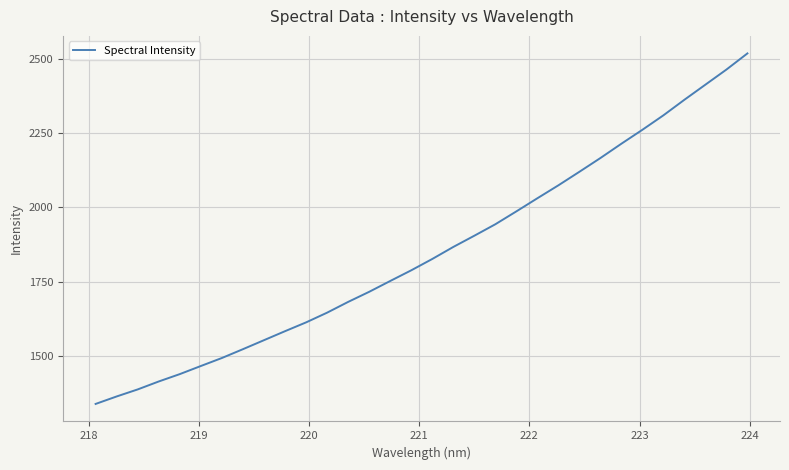

What is the difference between the maximum and minimum values?

1182.4